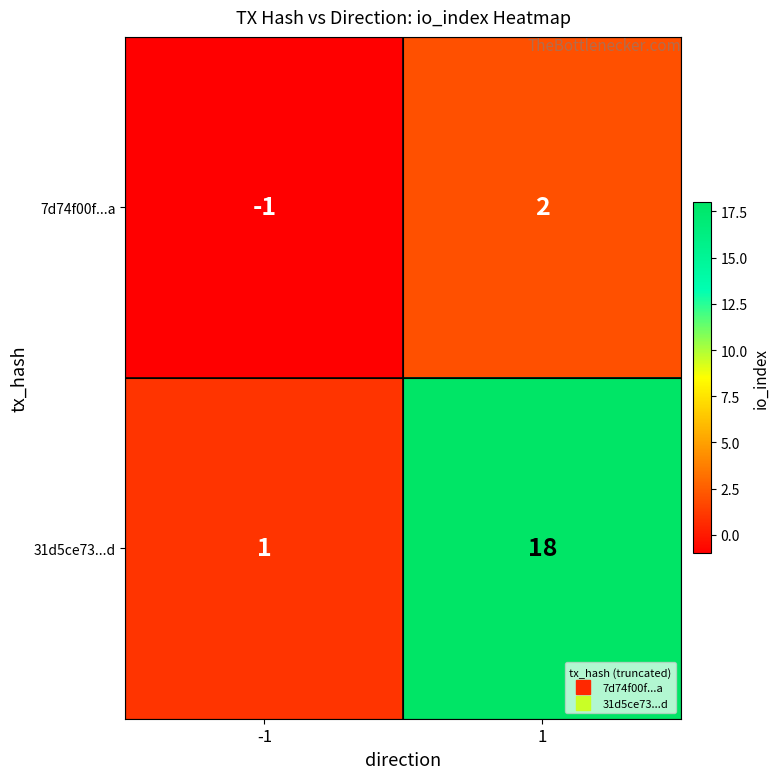

What is the sum of all 31d5ce73...d values?

19